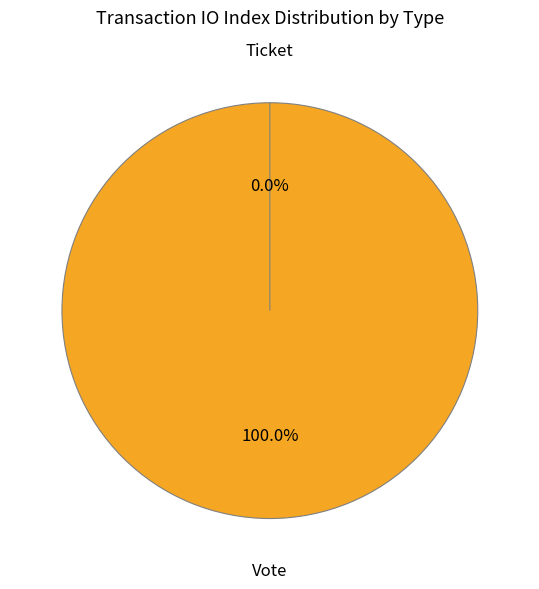

Which category accounts for the majority?

Vote